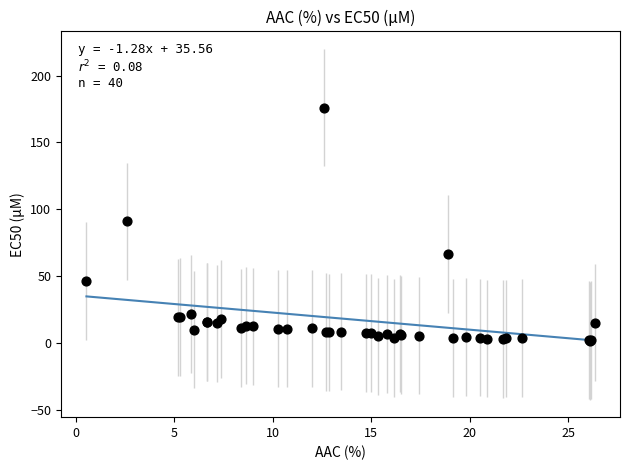

What Y value in the scatter plot is closest to 88?

90.9